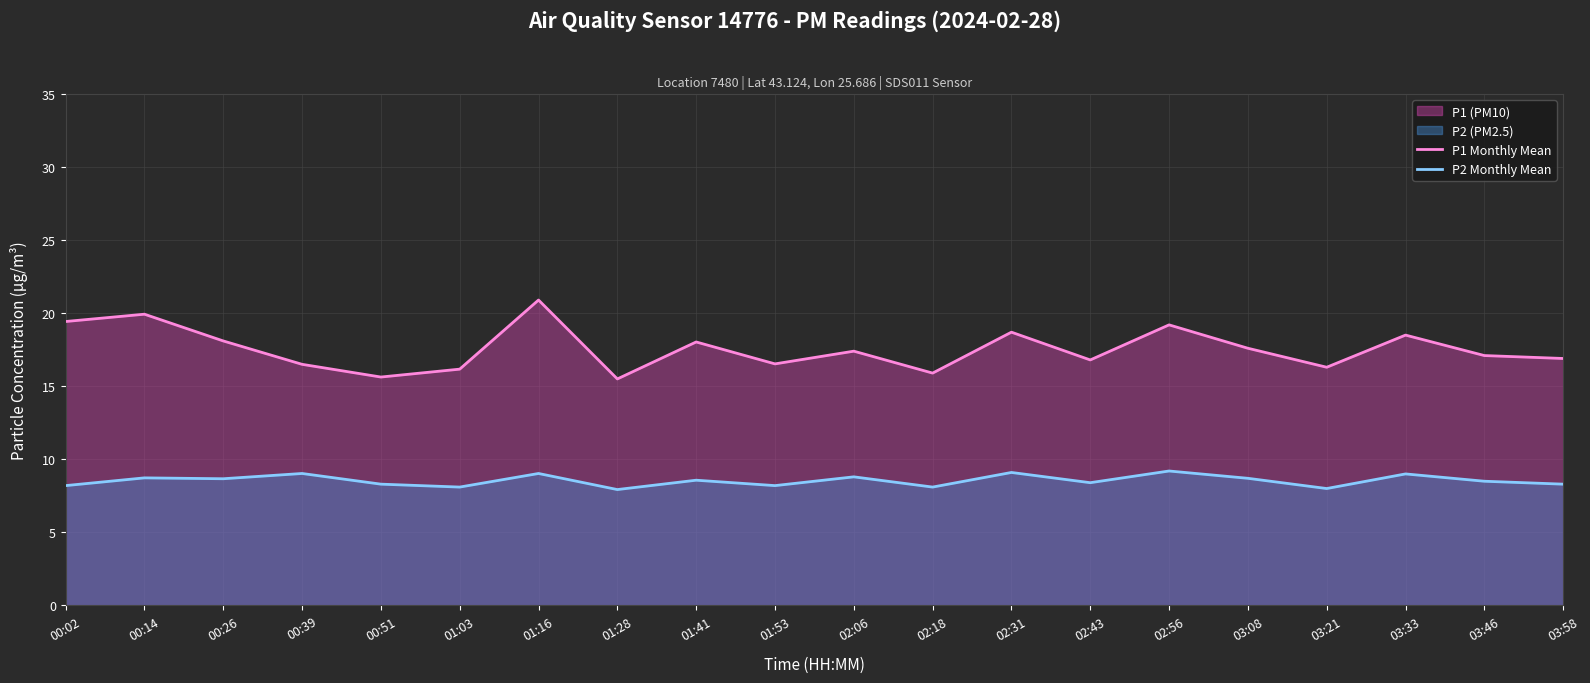

What is the difference between the P2 Monthly Mean values at 02:56 and 00:39?

0.2